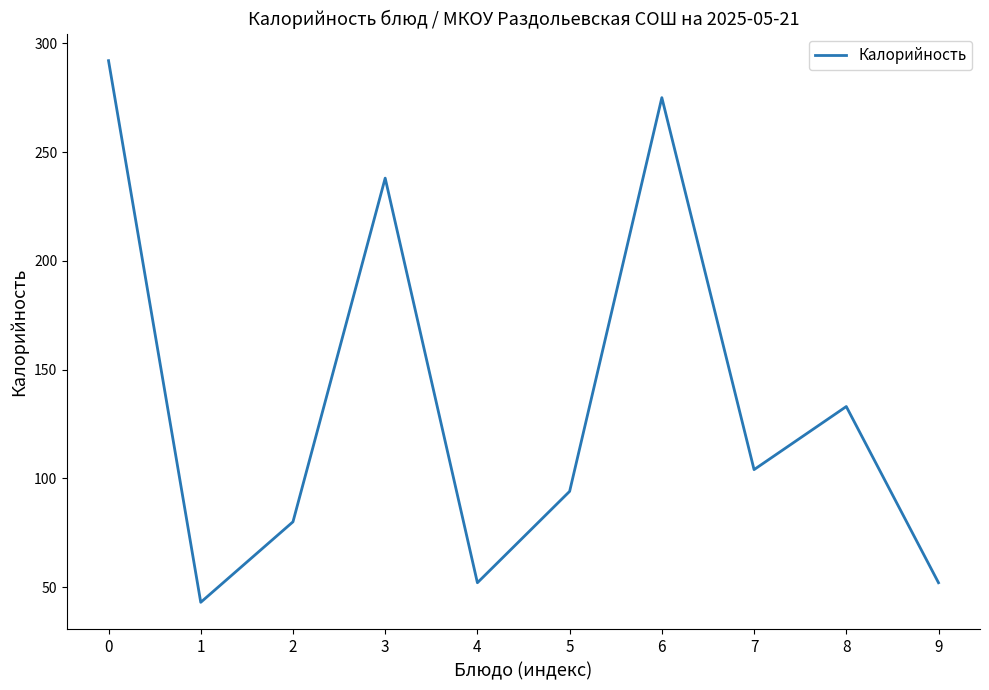

How many values are below 104?

5